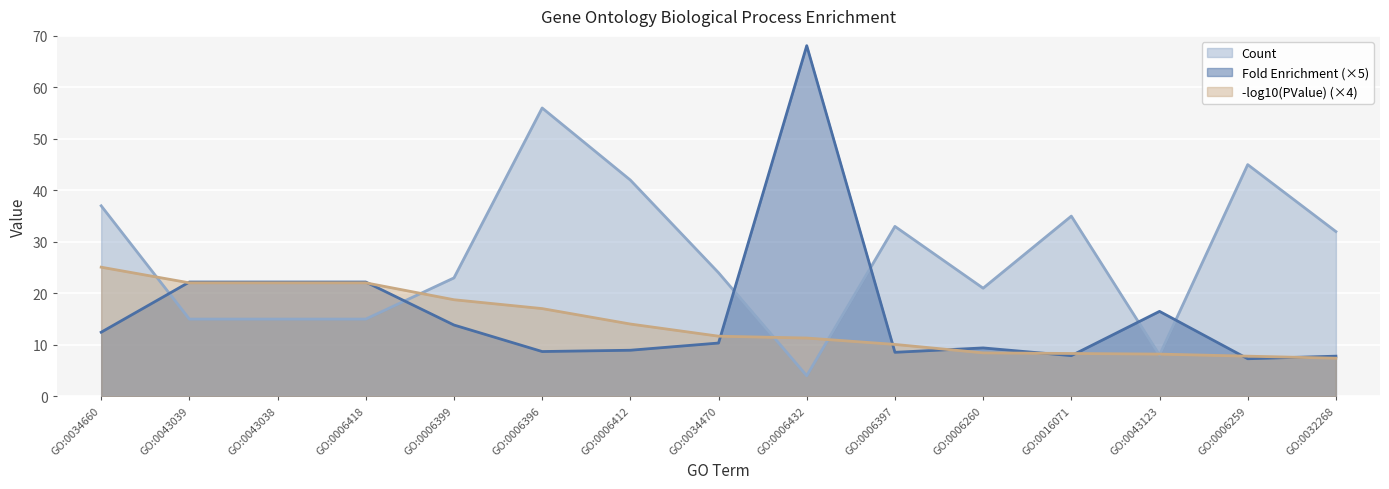

What is the difference between the highest and lowest values at GO:0016071?

27.1